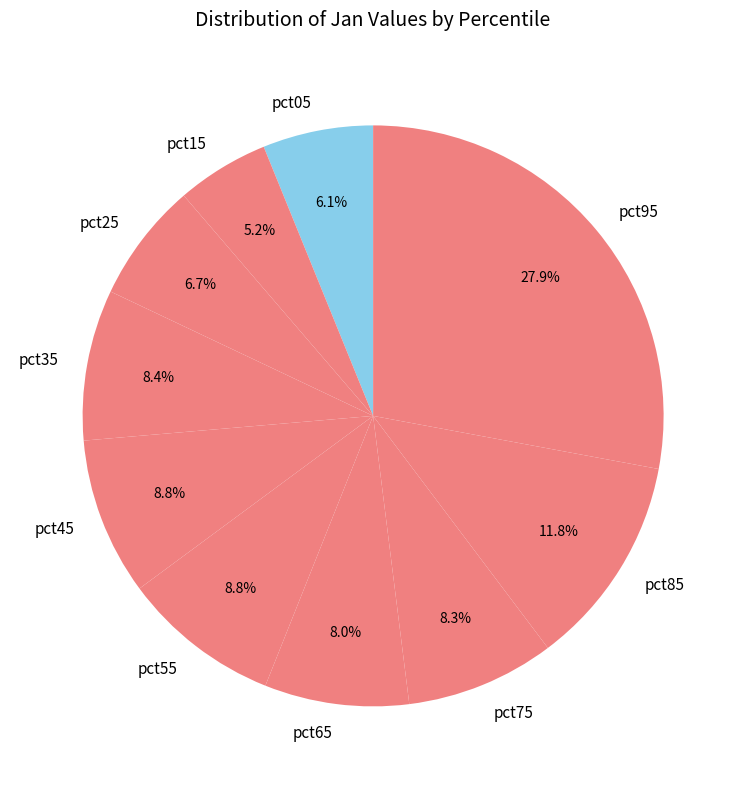

True or false: pct55 accounts for 2% of the total.

False